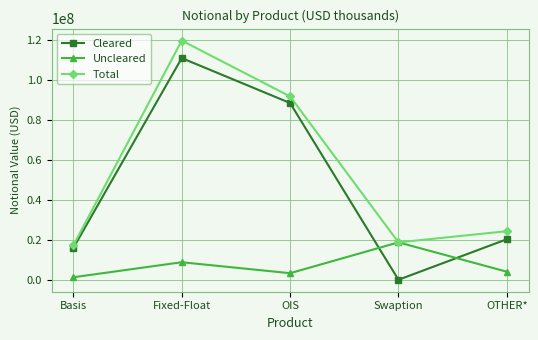

True or false: Cleared and Total intersect in this chart.

False